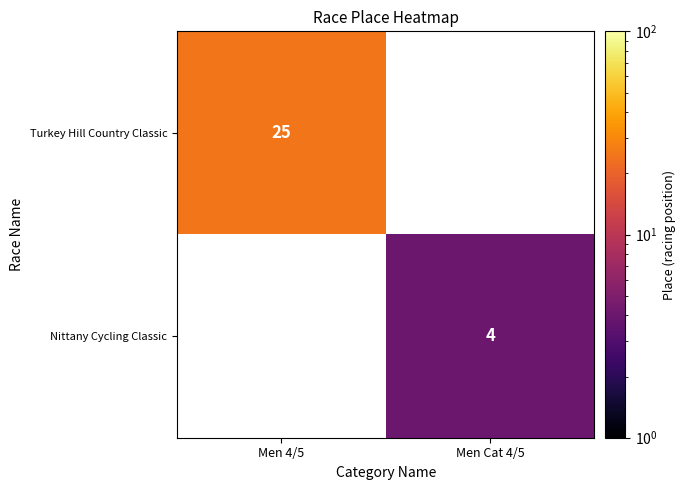

The Nittany Cycling Classic series shows 7 at Men Cat 4/5. True or false?

False